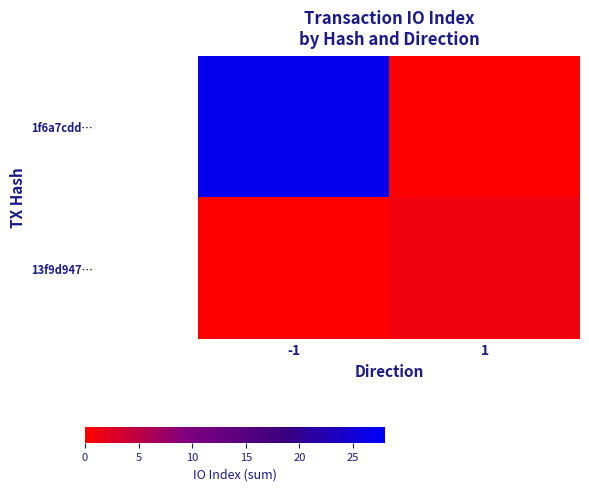

Which label corresponds to the largest value in the chart?

-1